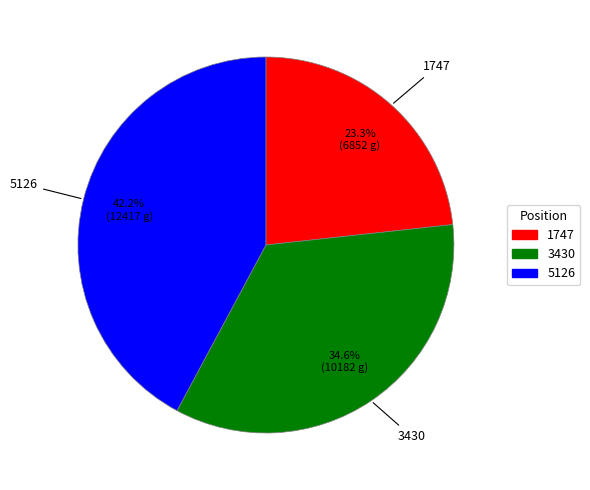

How many slices are in this pie chart?

3